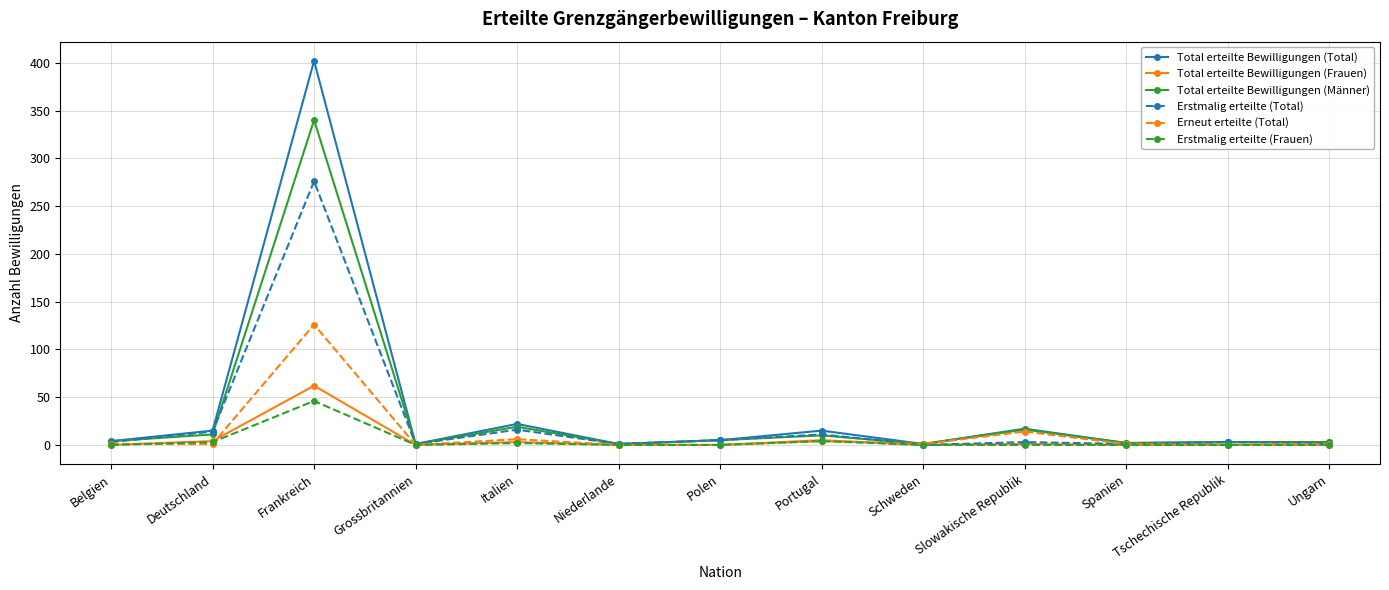

Which category has the highest value across all series?

Frankreich